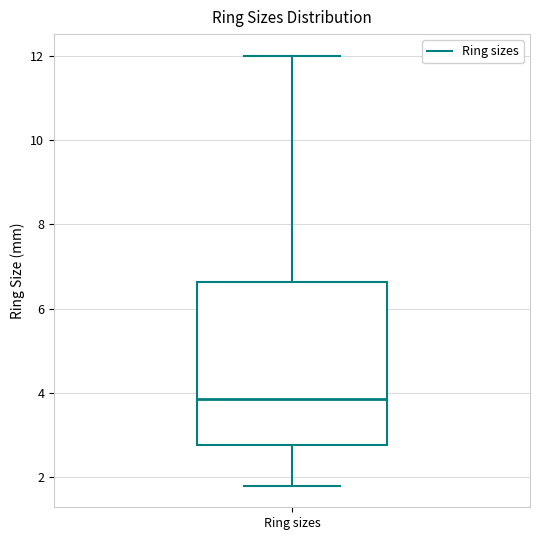

Where is the upper edge of the box for Ring sizes on the y-axis? The values are not printed on the chart, so give them approximately, as read against the axis.

6.6